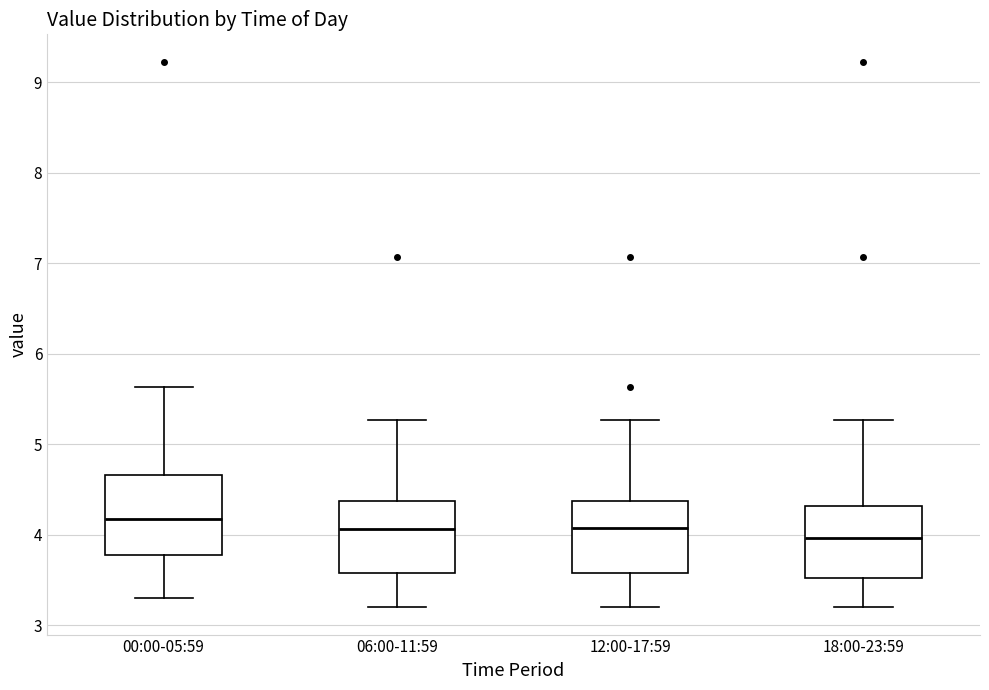

Reading left to right, read every box against the y-axis: the position of its median line, the range the box covers, and the ends of its whiskers. The values are not printed on the chart, so give them approximately, as read against the axis.

00:00-05:59: median 4.2, box 3.8 to 4.7, whiskers 3.3 to 5.6
06:00-11:59: median 4.1, box 3.6 to 4.4, whiskers 3.2 to 5.3
12:00-17:59: median 4.1, box 3.6 to 4.4, whiskers 3.2 to 5.3
18:00-23:59: median 4.0, box 3.5 to 4.3, whiskers 3.2 to 5.3